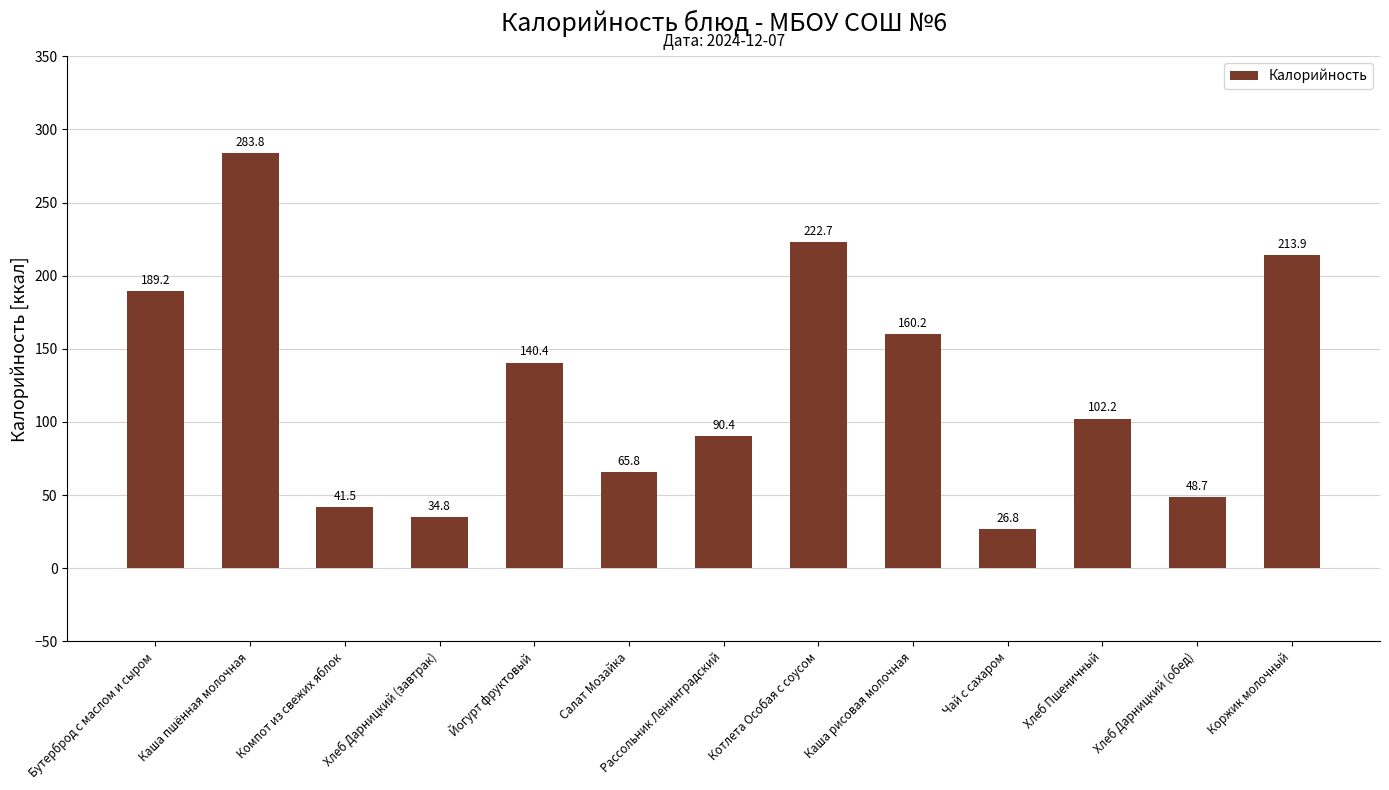

What is the difference between the second highest and second lowest values?

187.9